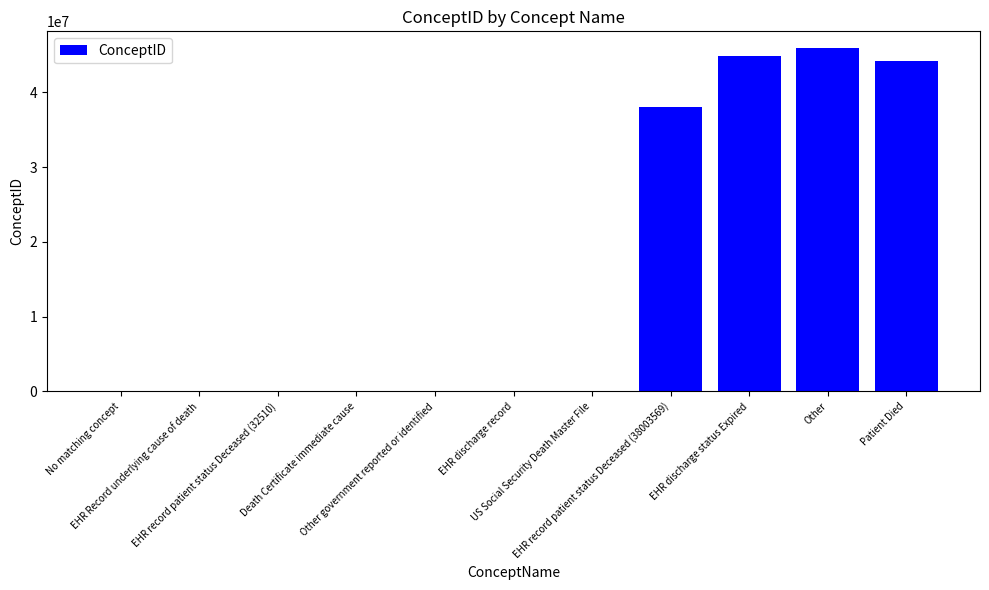

What is the sum of all values?

173080373